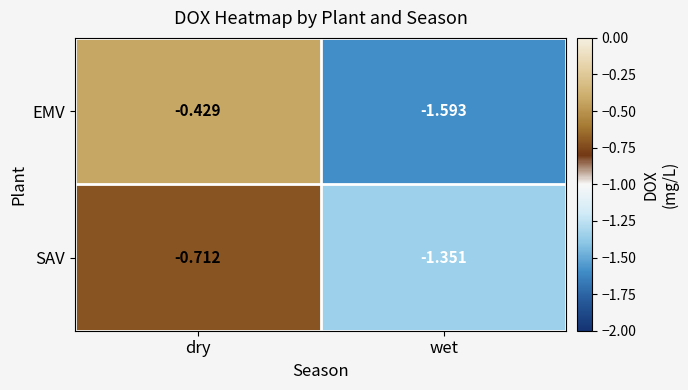

Which series changed the most between dry and wet?

EMV